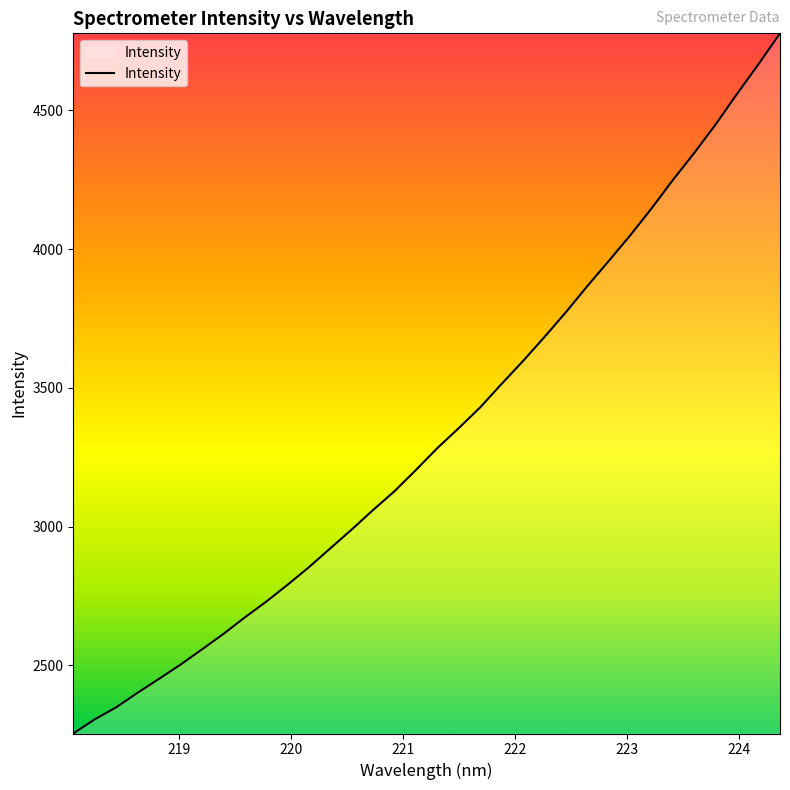

What is the difference between the maximum and minimum values?

2524.2